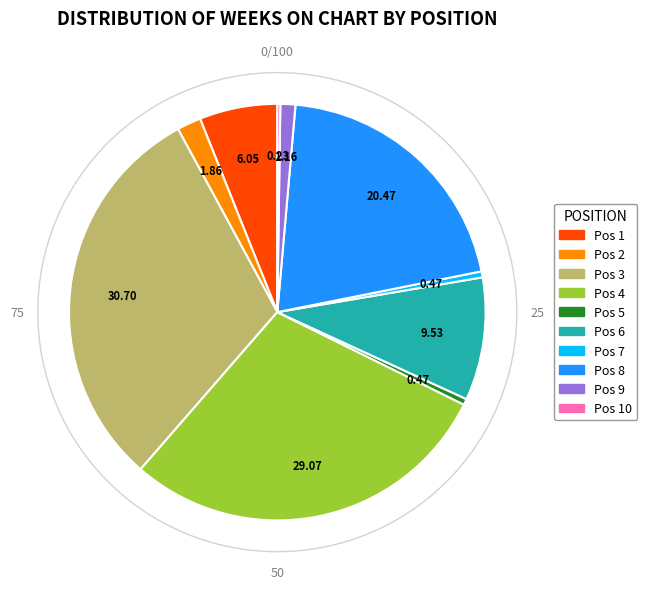

Does any single category account for the majority?

No